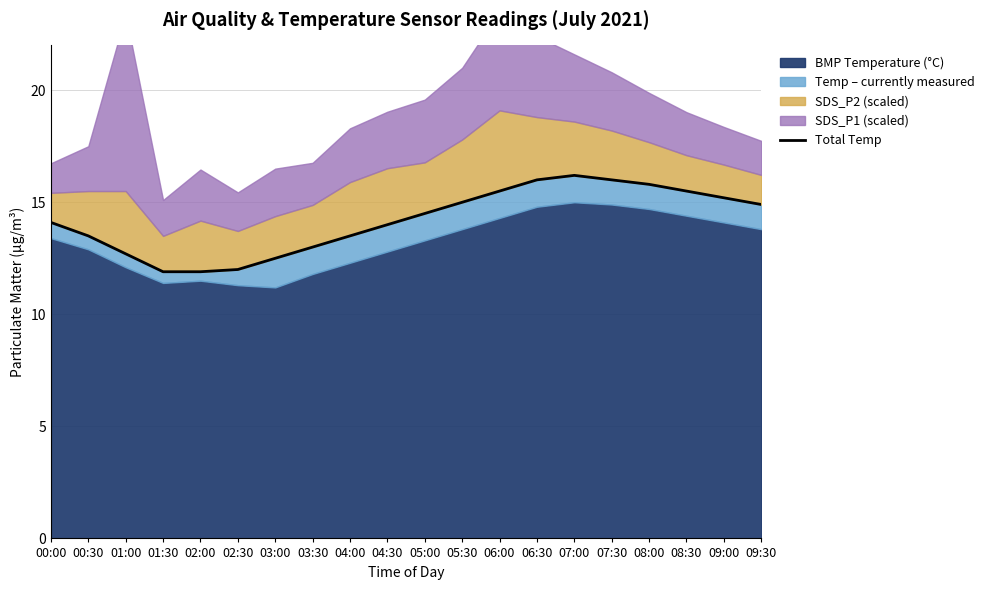

What is the approximate value at 03:30?

13.0